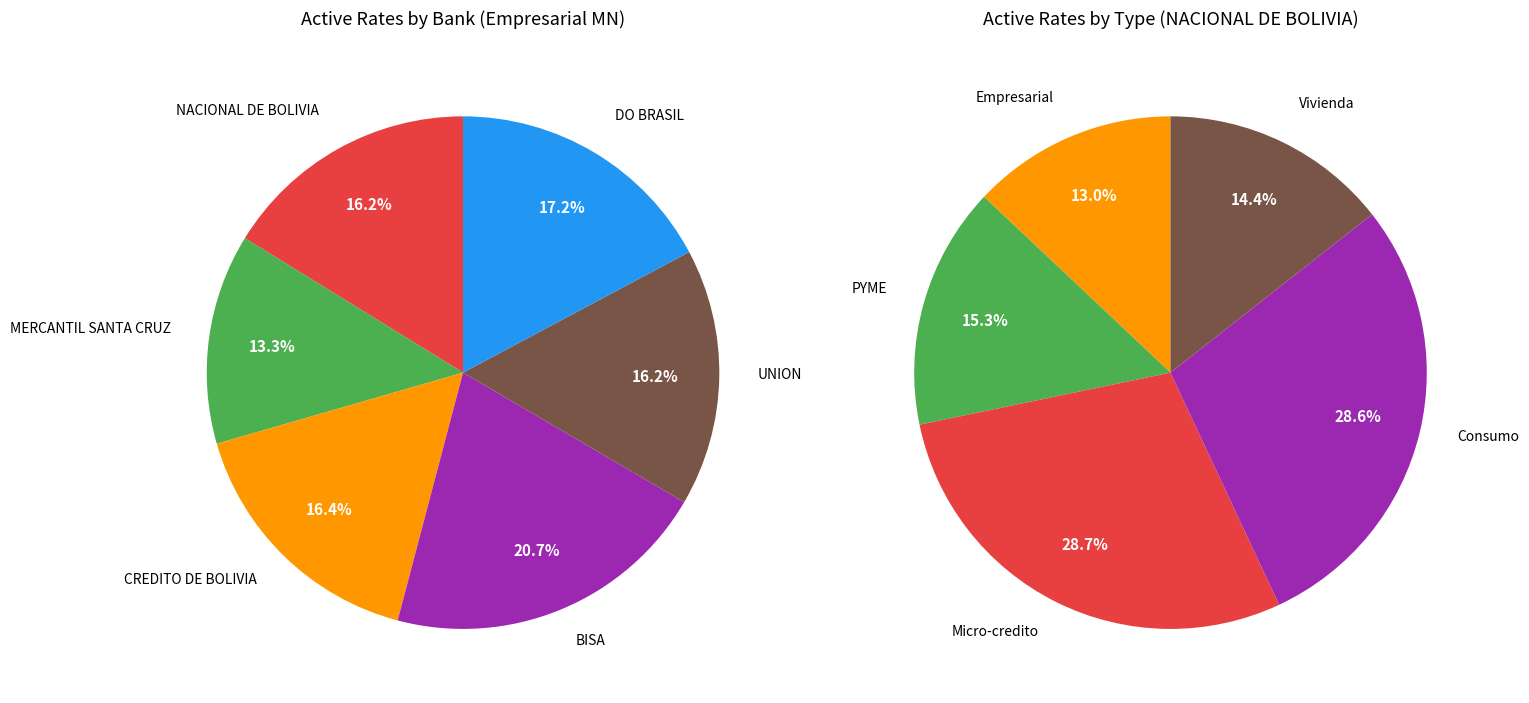

Which slice is the largest?

BISA